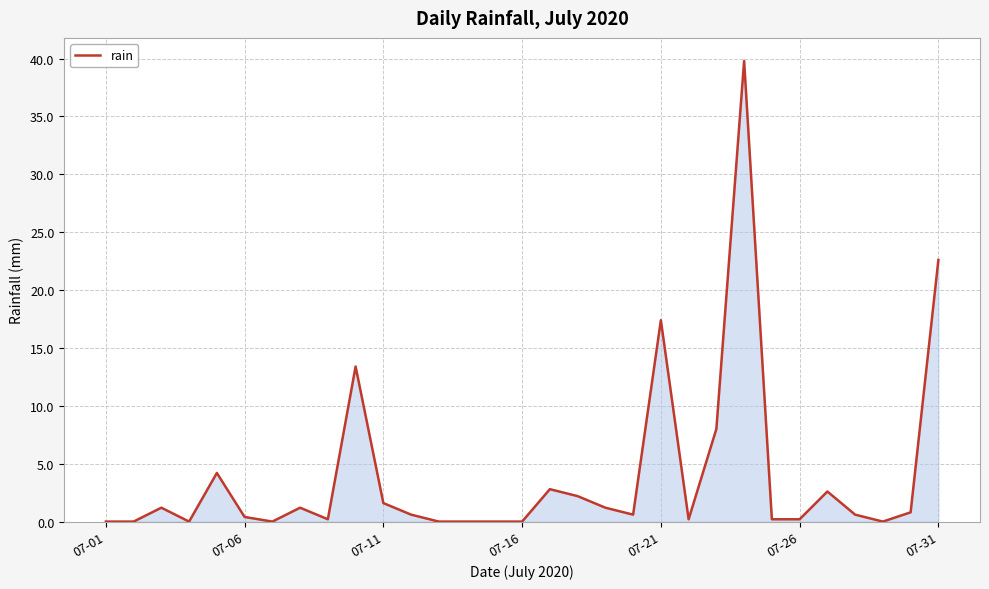

What is the maximum value shown in the chart?

39.8